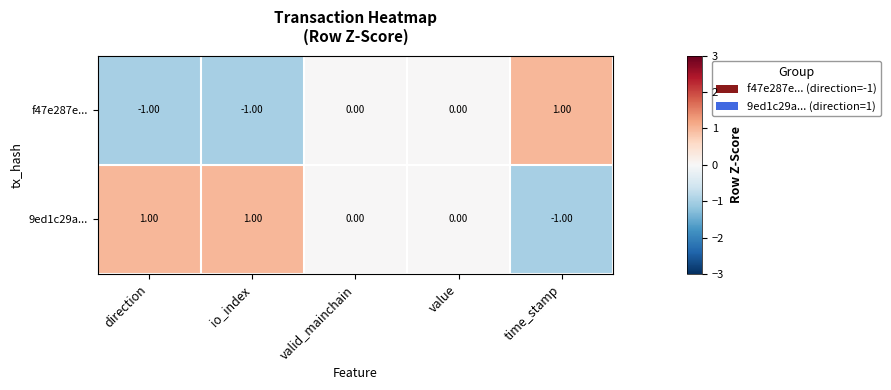

At io_index, list the series in order from largest to smallest.

9ed1c29a..., f47e287e...